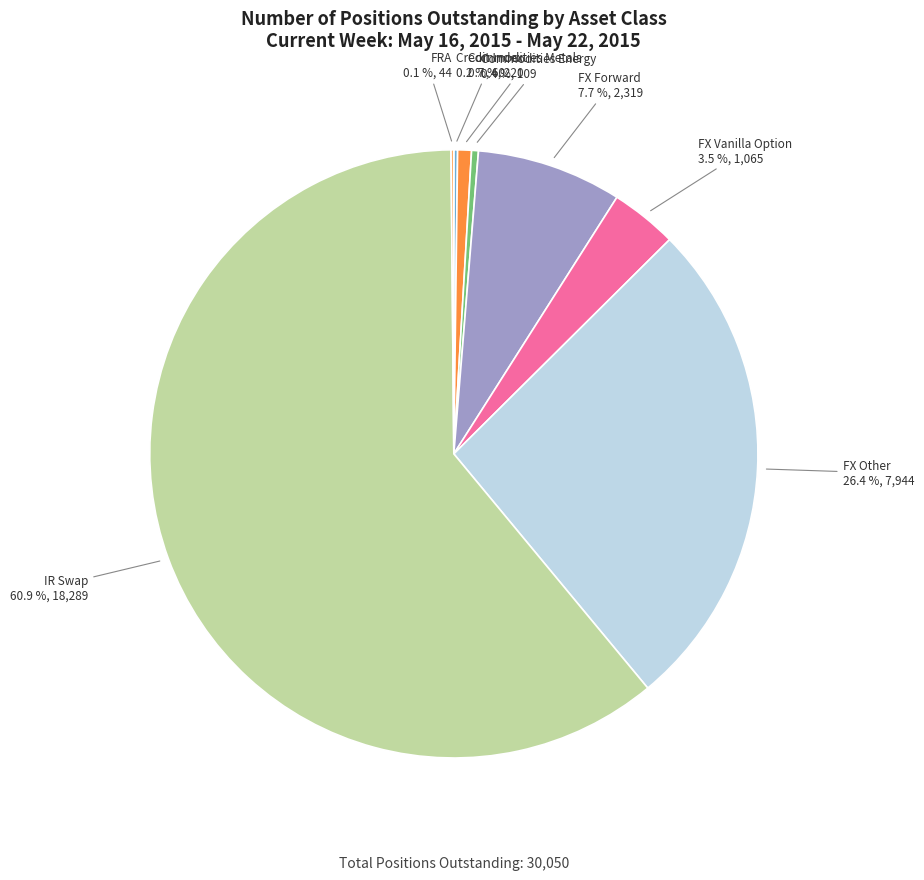

Does any single category account for the majority?

Yes